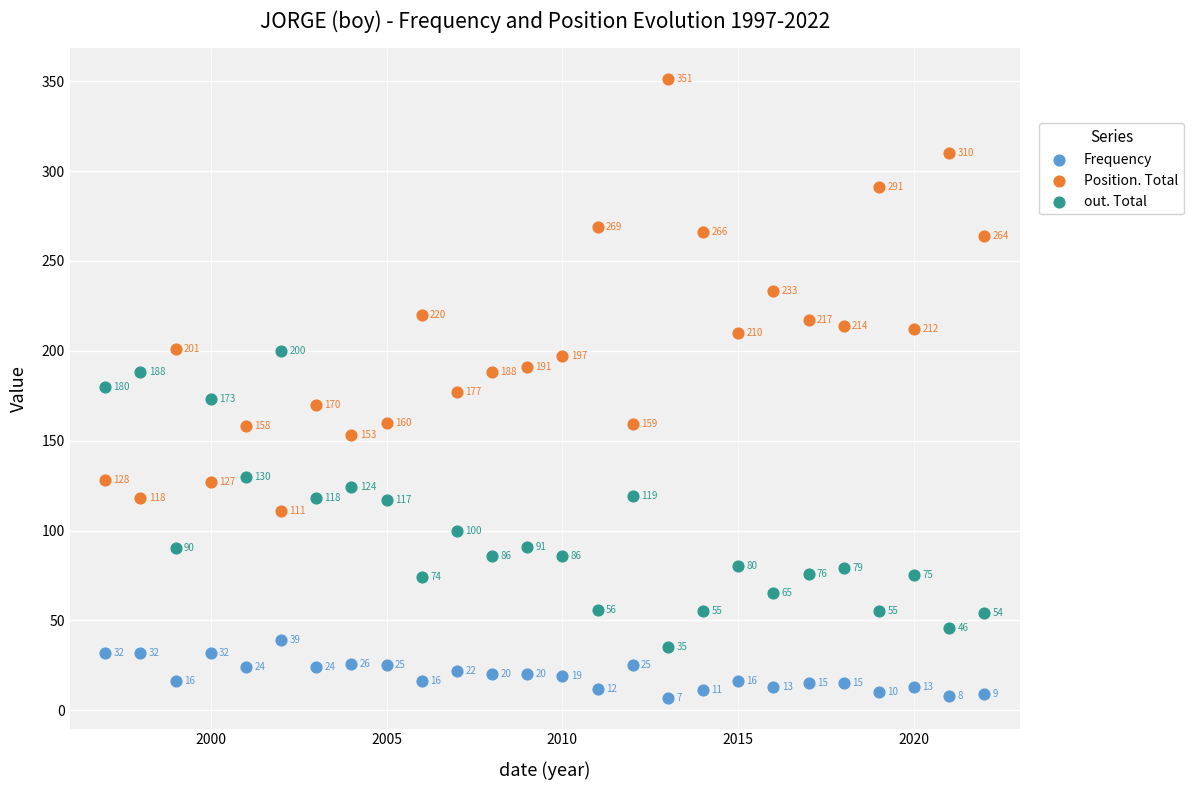

Which series contains the highest Y value?

Position. Total